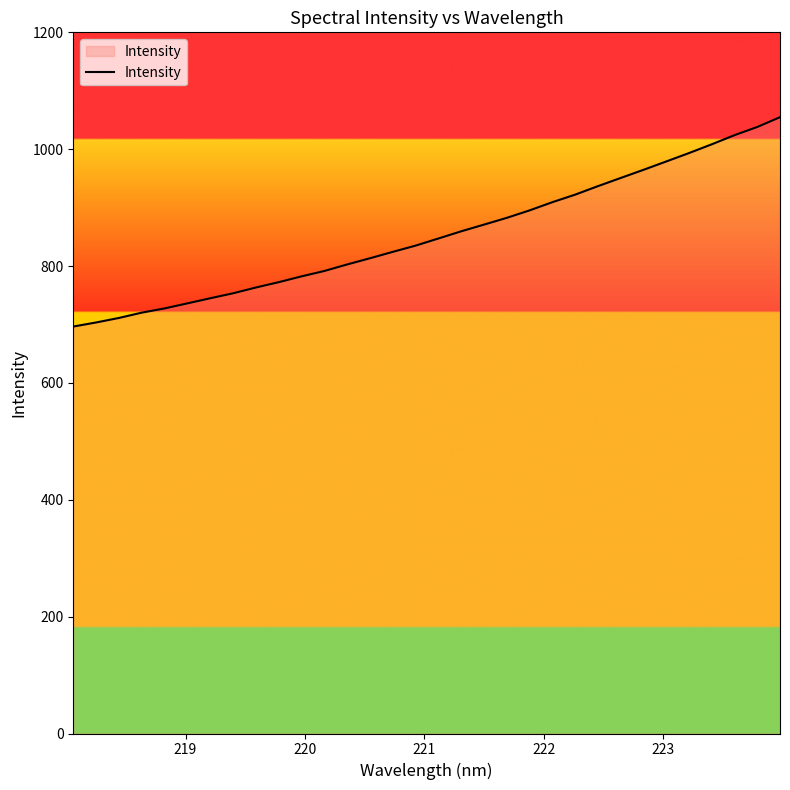

Reading left to right, extract all data points from this chart.

696.5	703.5	711.2	720.3	727.5	736.1	744.9	753.4	763.3	772.4	782.3	791.5	802.7	813.3	824.2	834.9	847.1	859.4	870.9	882.4	895.2	909.2	922.1	936.7	950.7	964.6	978.9	993.3	1008.3	1024.0	1038.0	1054.7